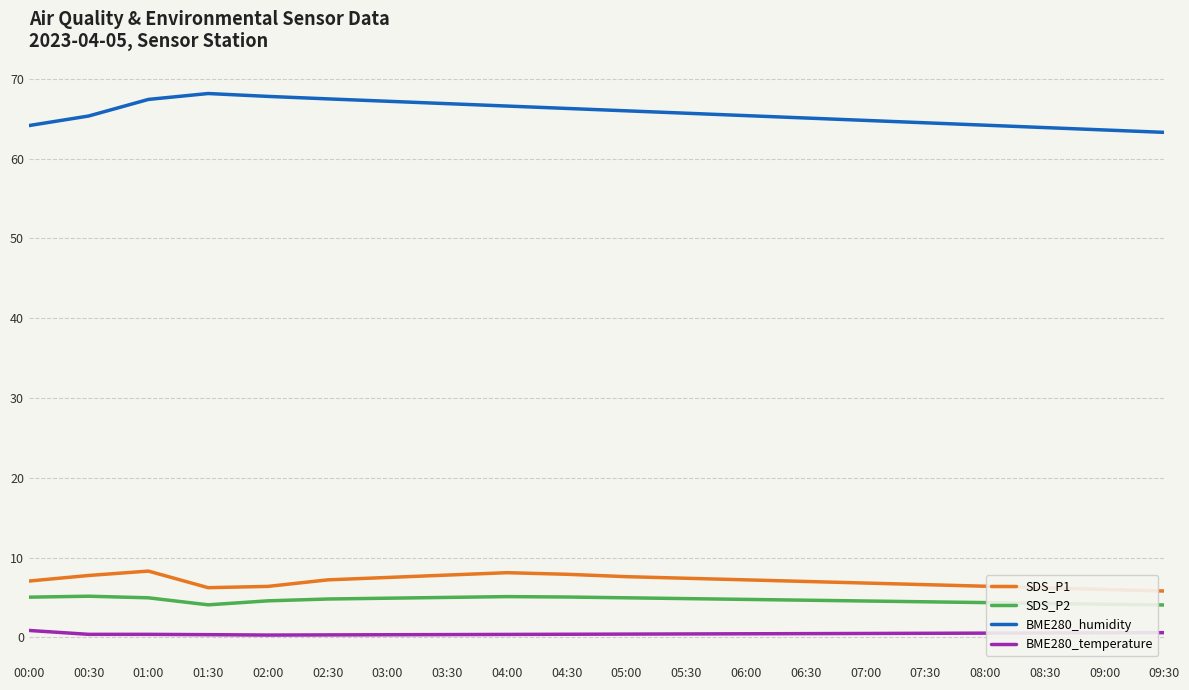

At 07:30, list the series in order from smallest to largest.

BME280_temperature, SDS_P2, SDS_P1, BME280_humidity